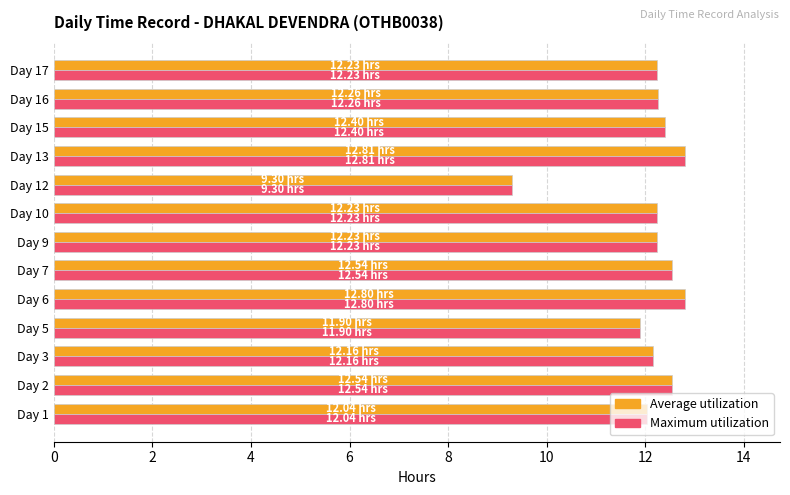

Is the value of Average utilization at Day 5 greater than the value of Maximum utilization at Day 12?

Yes